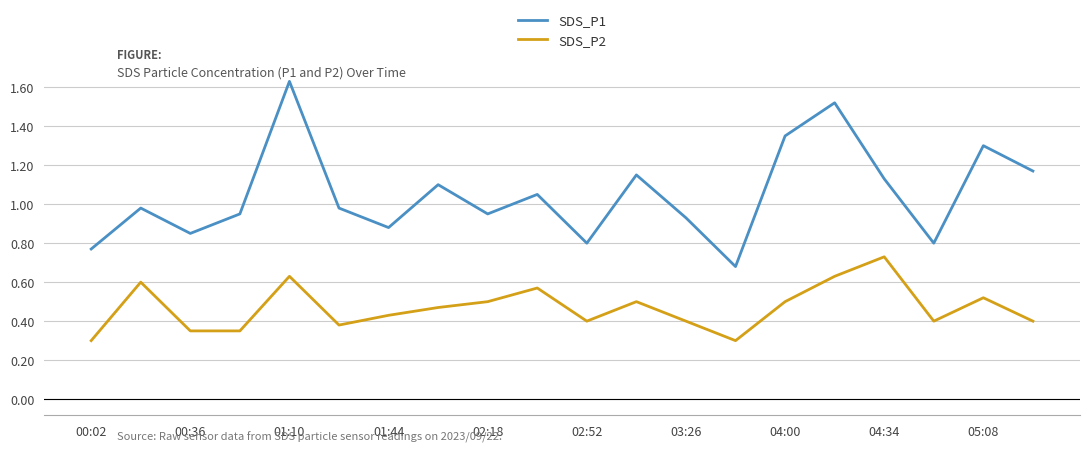

Which series has the largest range (max minus min)?

SDS_P1